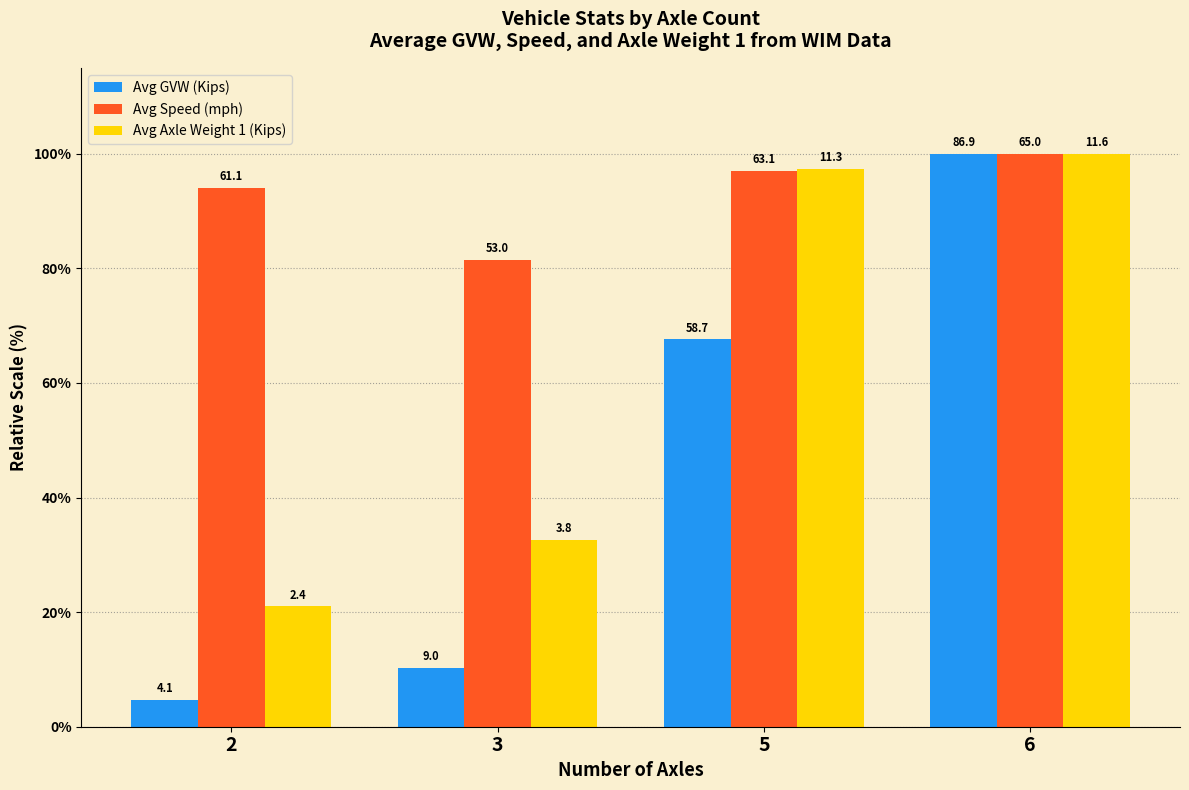

Which series has the widest spread of values?

Avg GVW (Kips)